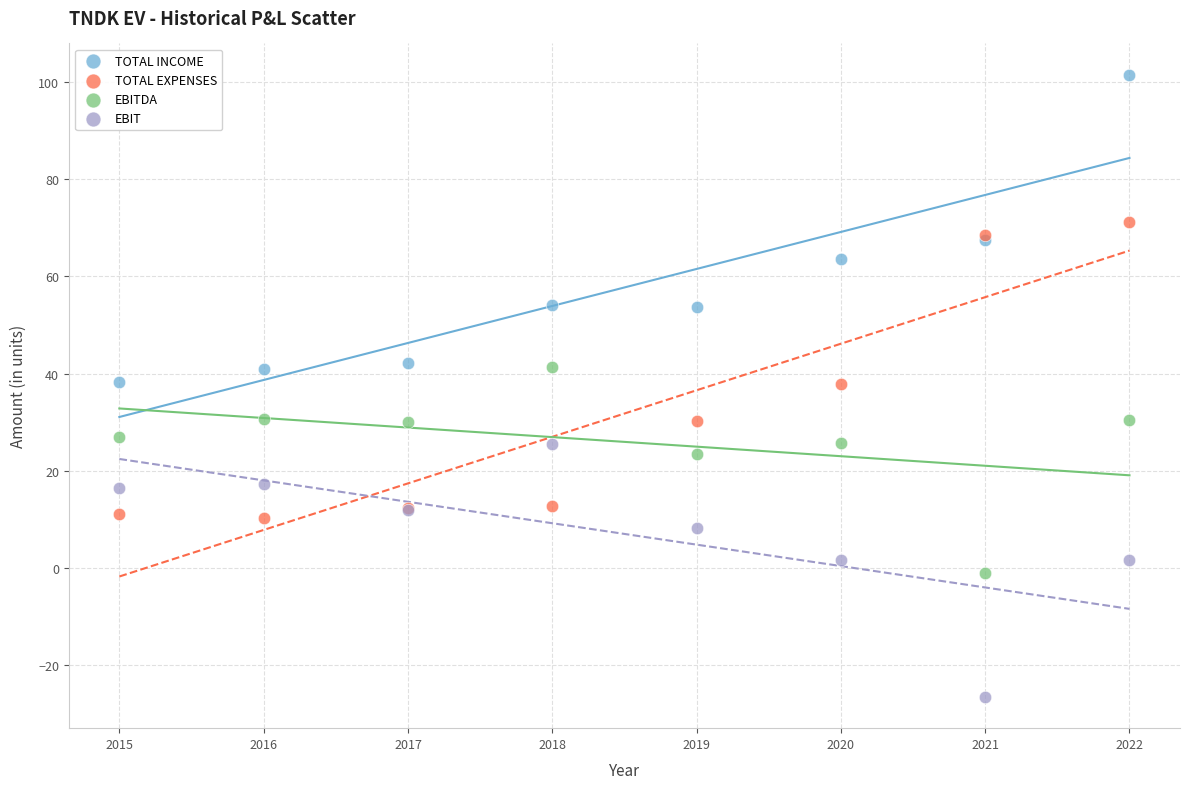

Which series contains the highest Y value?

TOTAL INCOME